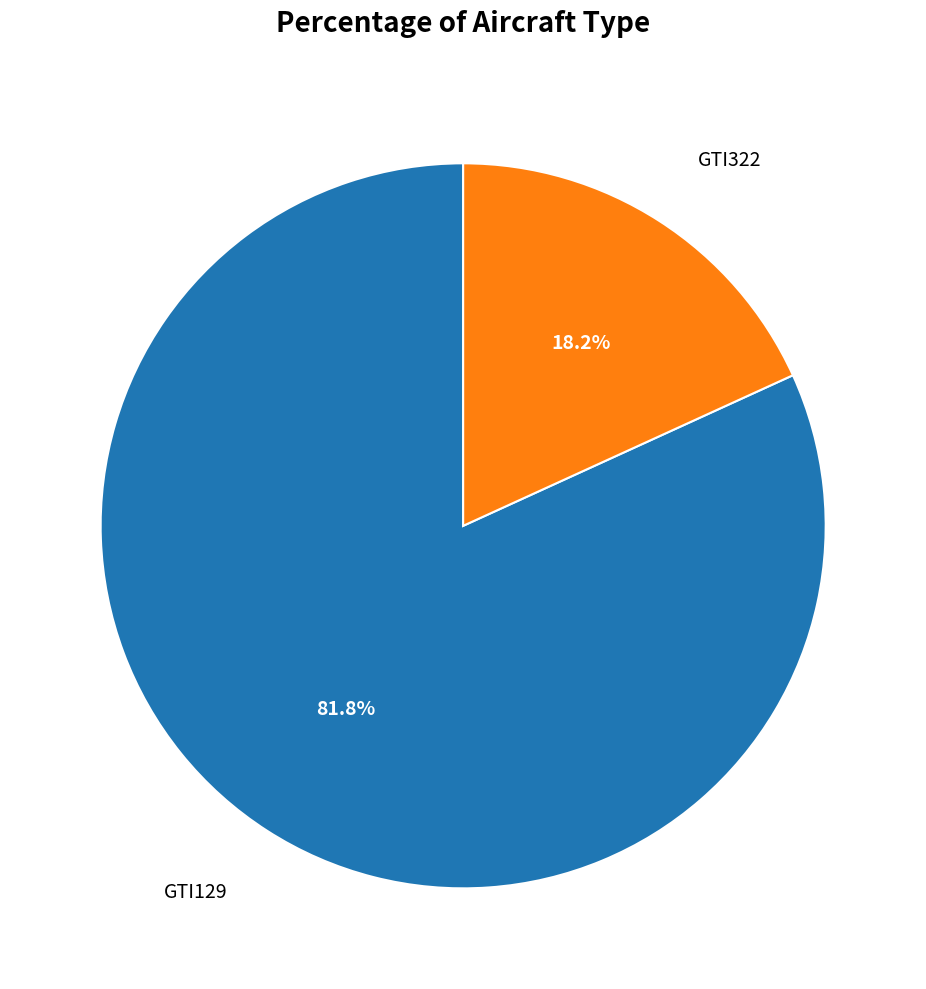

True or false: GTI322 accounts for 18% of the total.

True